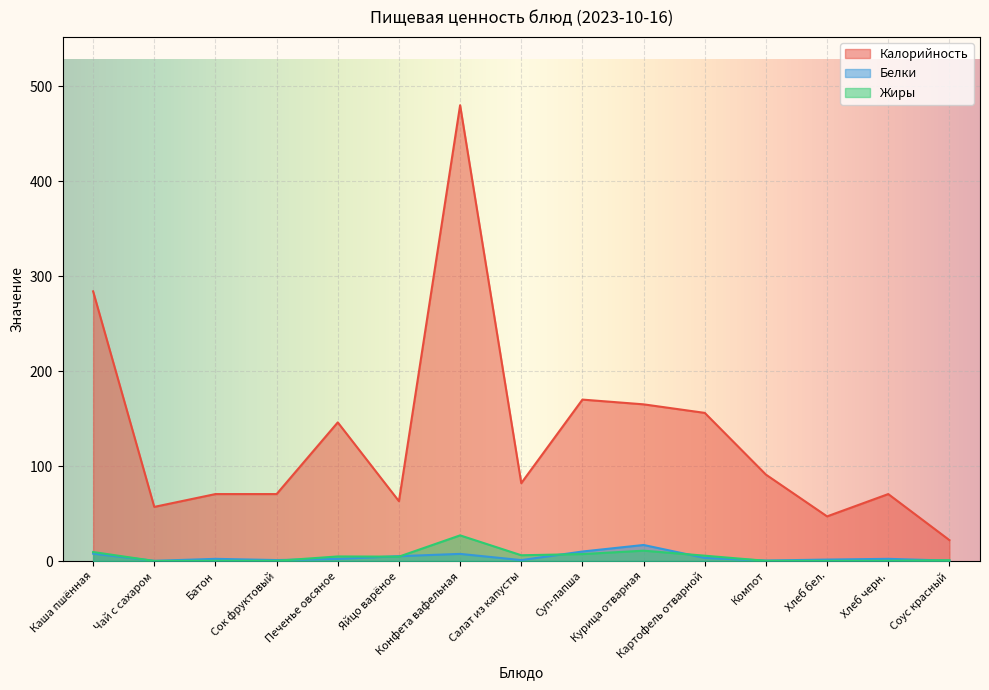

Where does the Жиры series first go above 4?

Каша пшённая